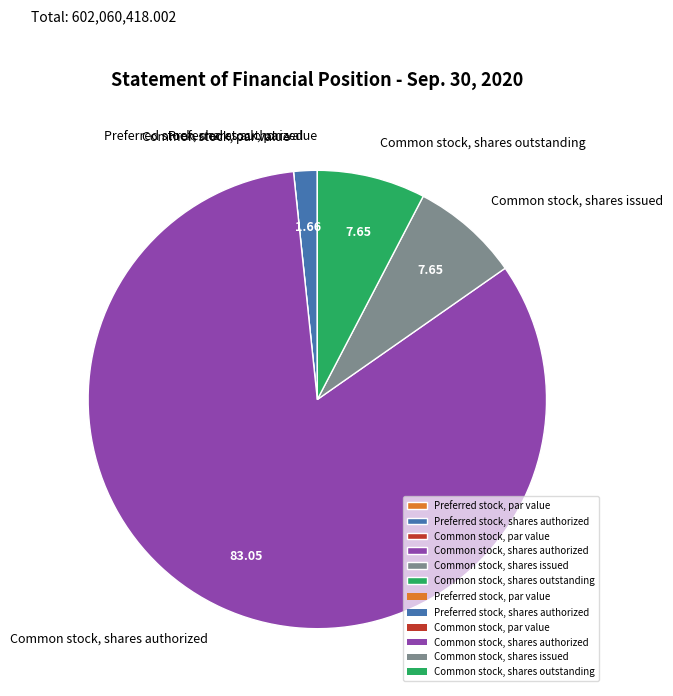

What is the largest slice in the pie chart?

Common stock, shares authorized